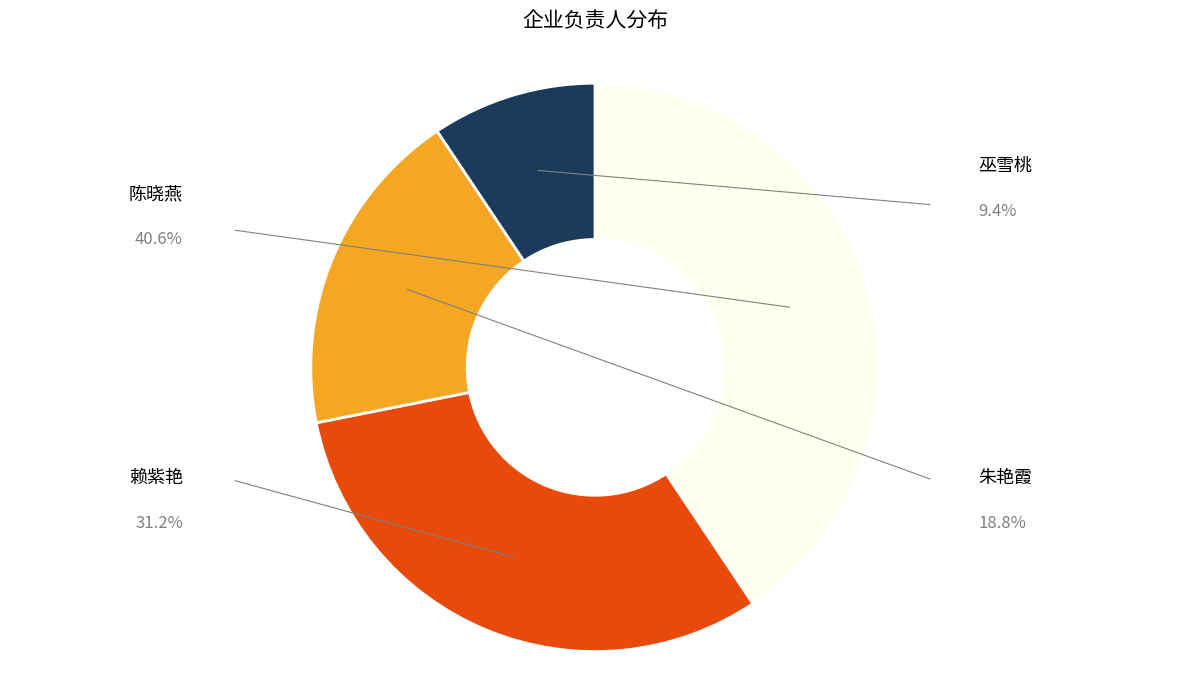

To the nearest percent, what percentage of the pie is 朱艳霞?

19%